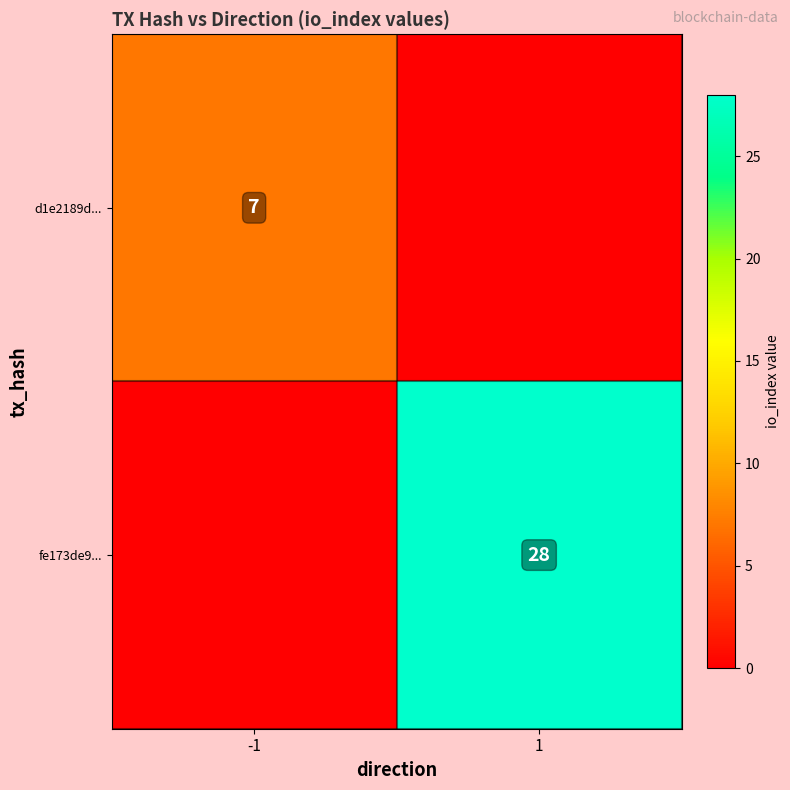

The d1e2189d... series shows 12 at -1. True or false?

False